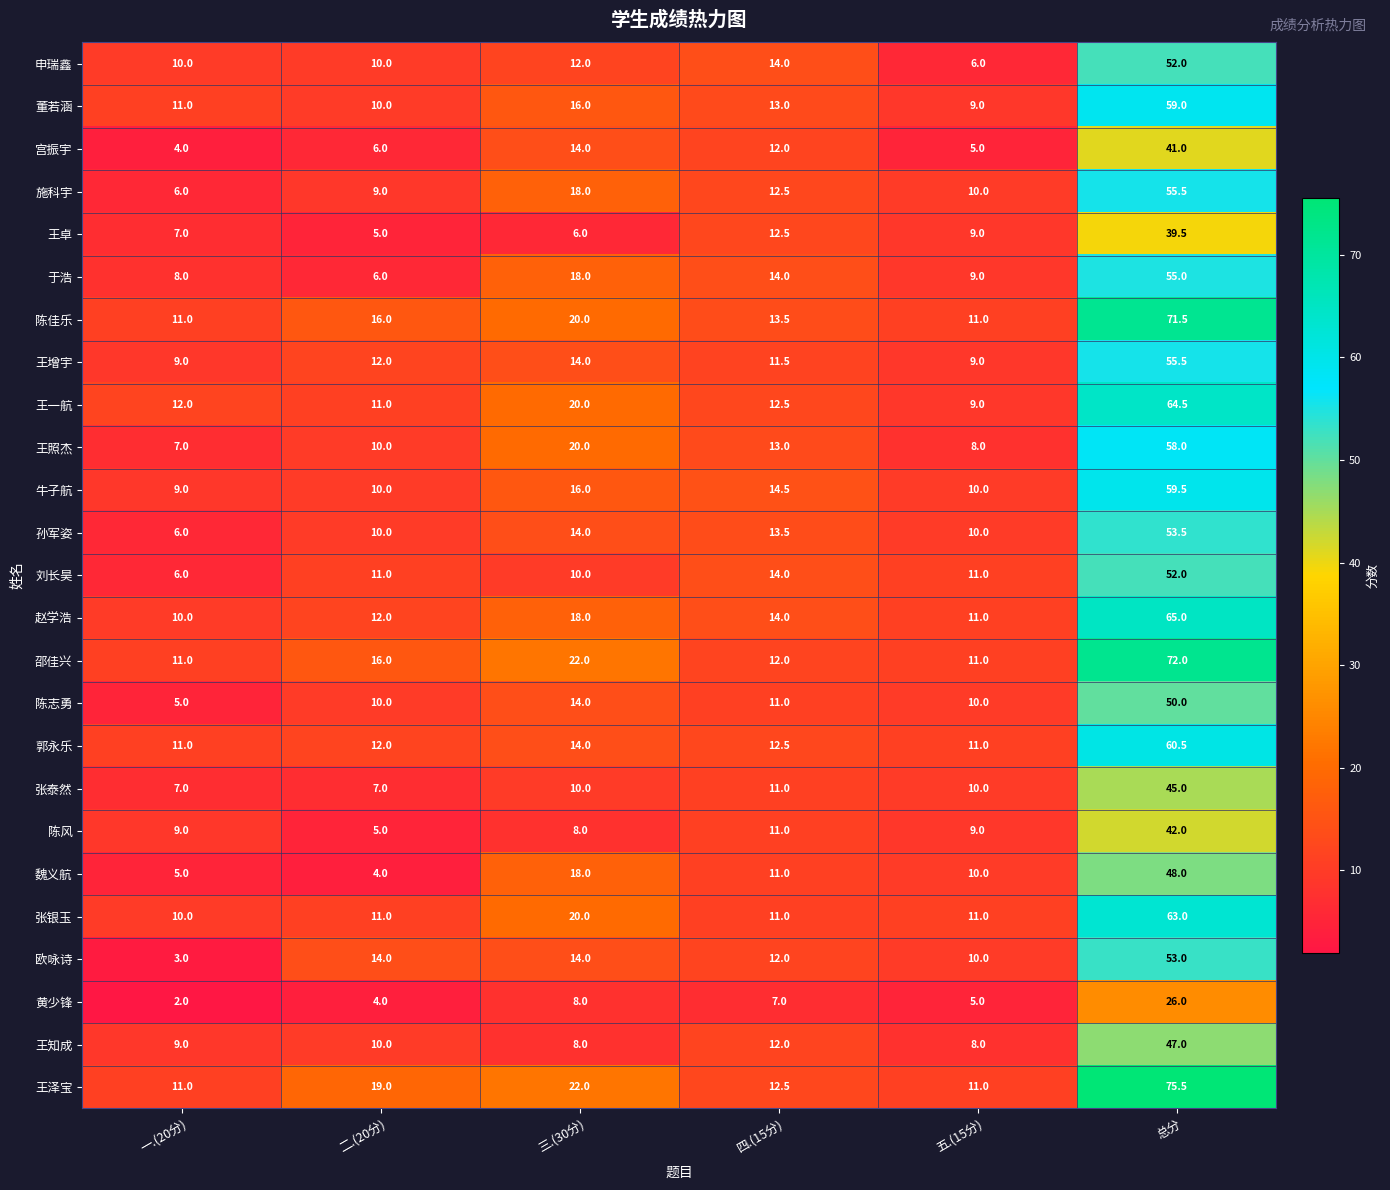

At which category is the sum across all series the highest?

总分